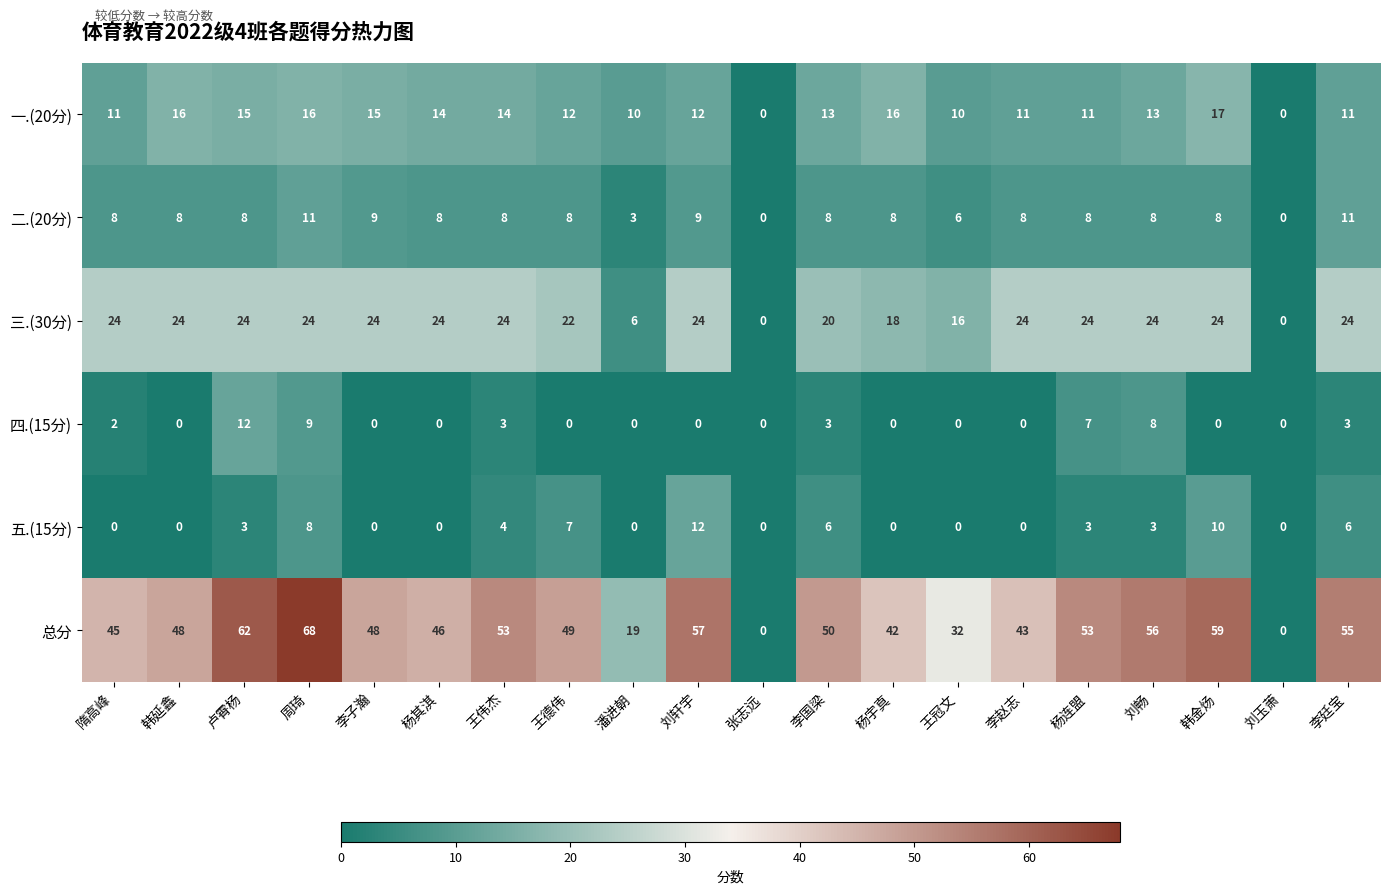

True or false: 三.(30分) has a value of 24 at 周琦.

True